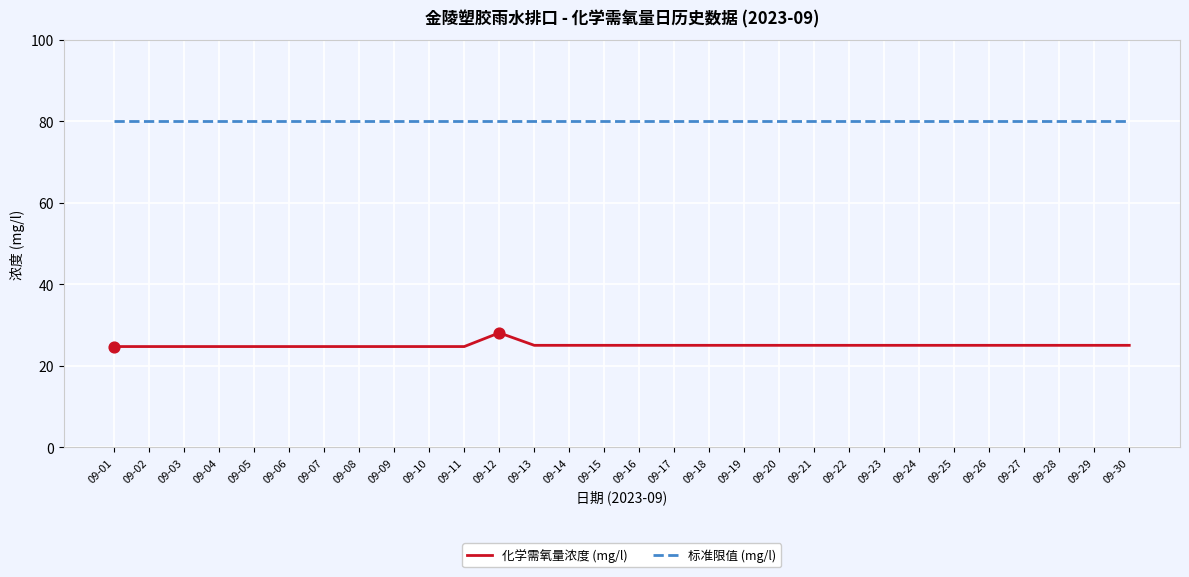

At which category is the sum across all series the highest?

09-12